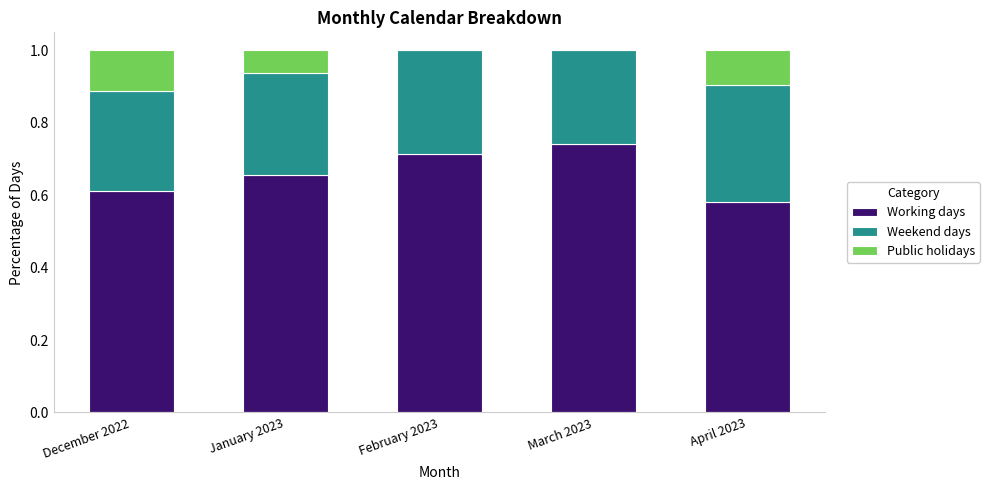

What is the total value across all series at January 2023?

1.0